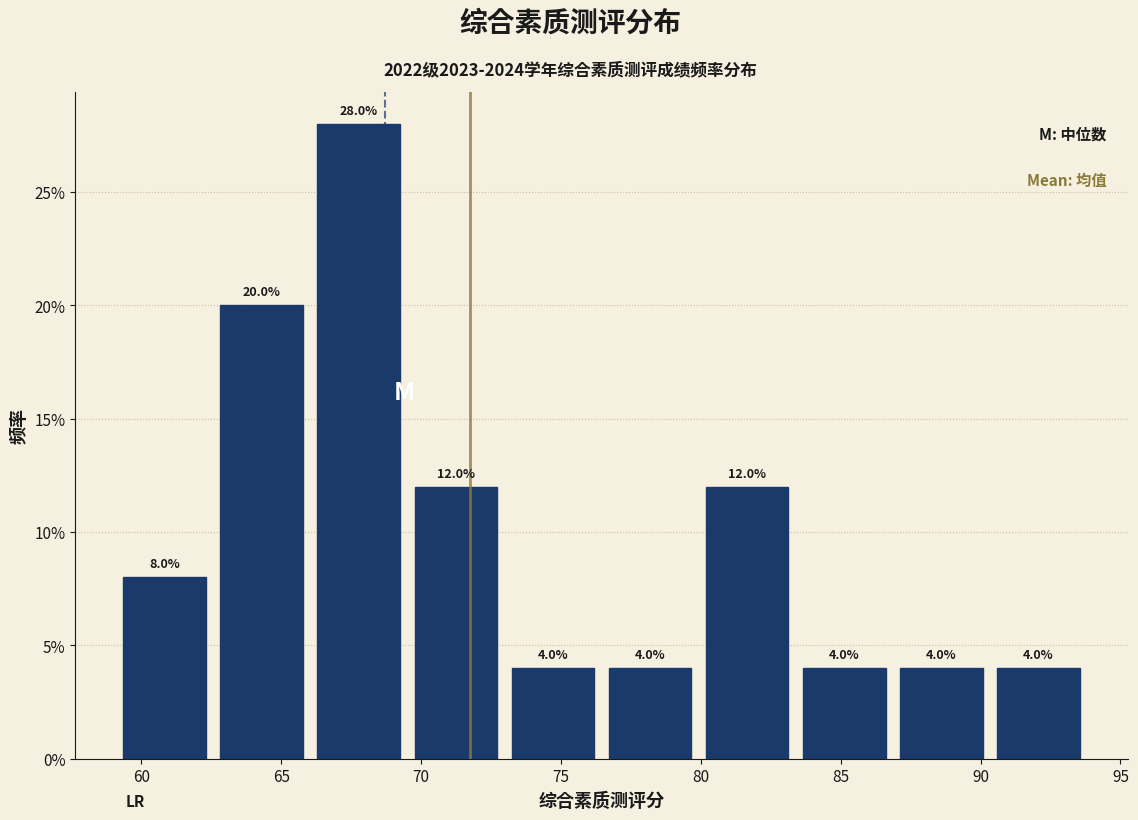

How tall is the bar that spans 90.5 to 94.0 on the x-axis? The bar edges are not printed on the chart, so give them approximately, as read against the axis.

4.0